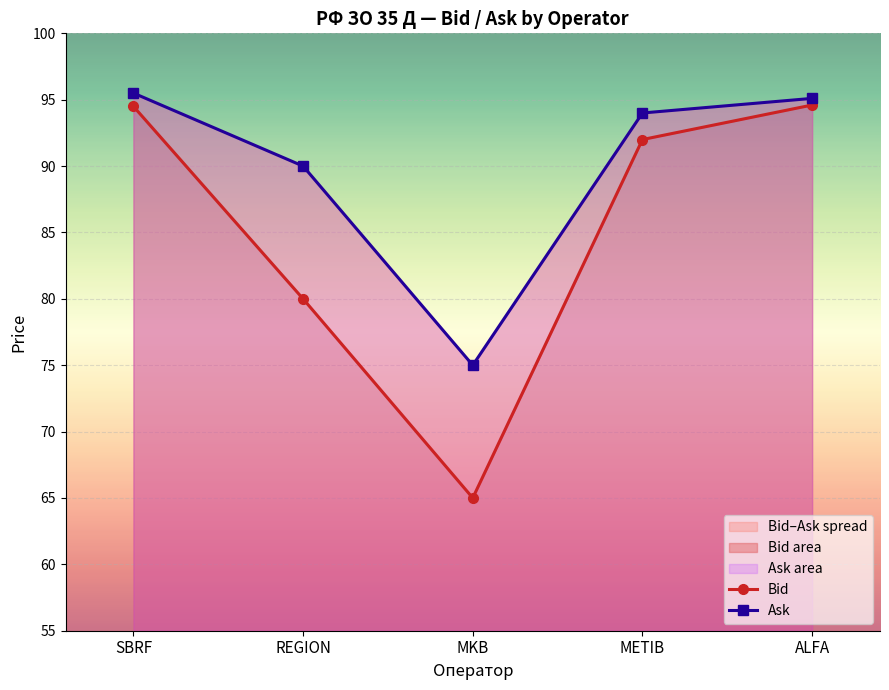

What is the label of the 2nd point from the left?

REGION